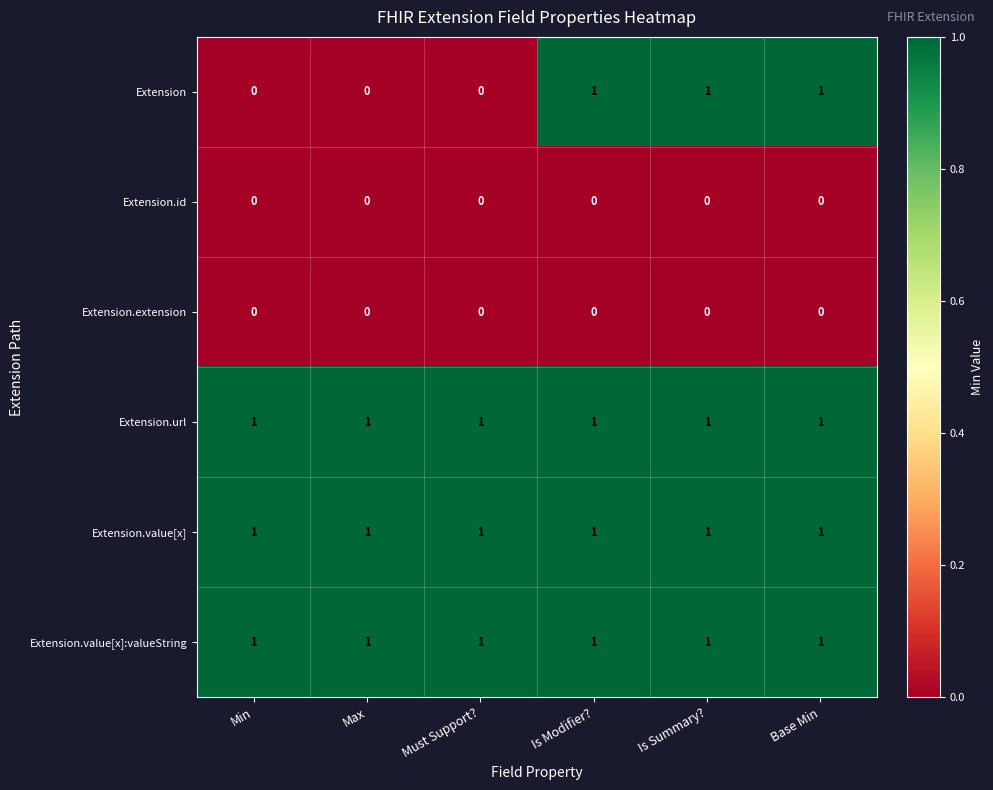

At how many categories does at least one series exceed 0?

6